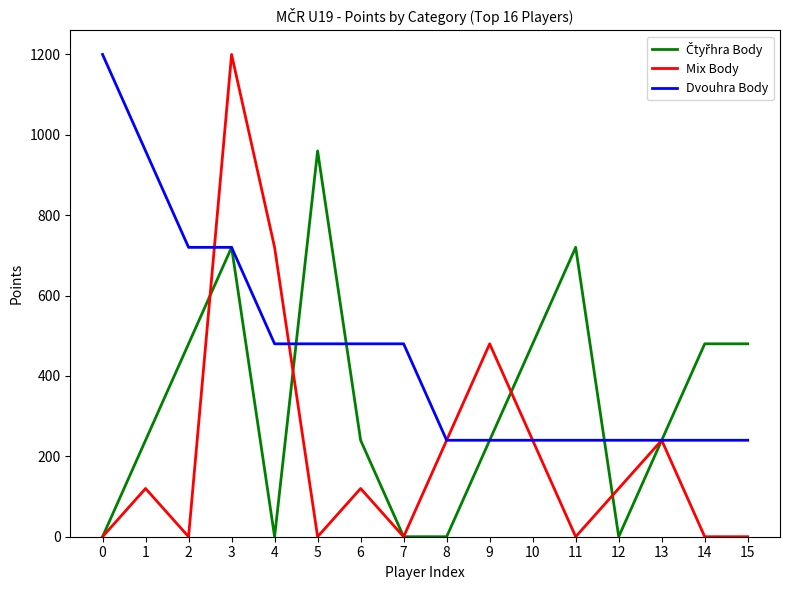

Which series has the widest spread of values?

Mix Body